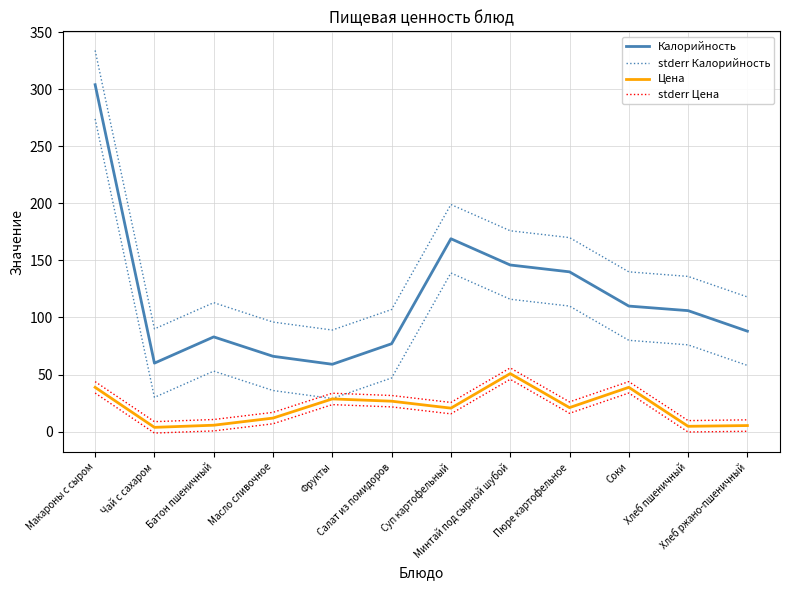

At which label is stderr Калорийность closest to 211?

Суп картофельный